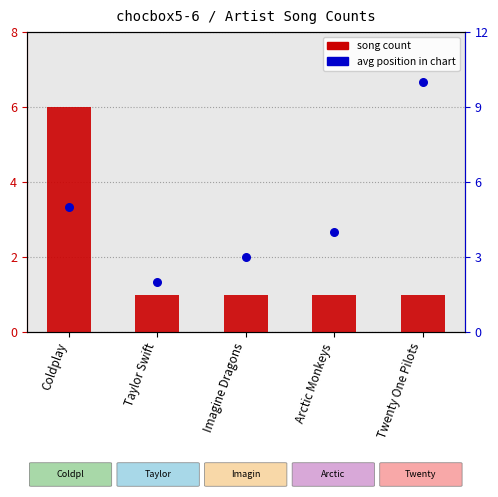

What are all the series names shown in the legend?

song count, avg position in chart